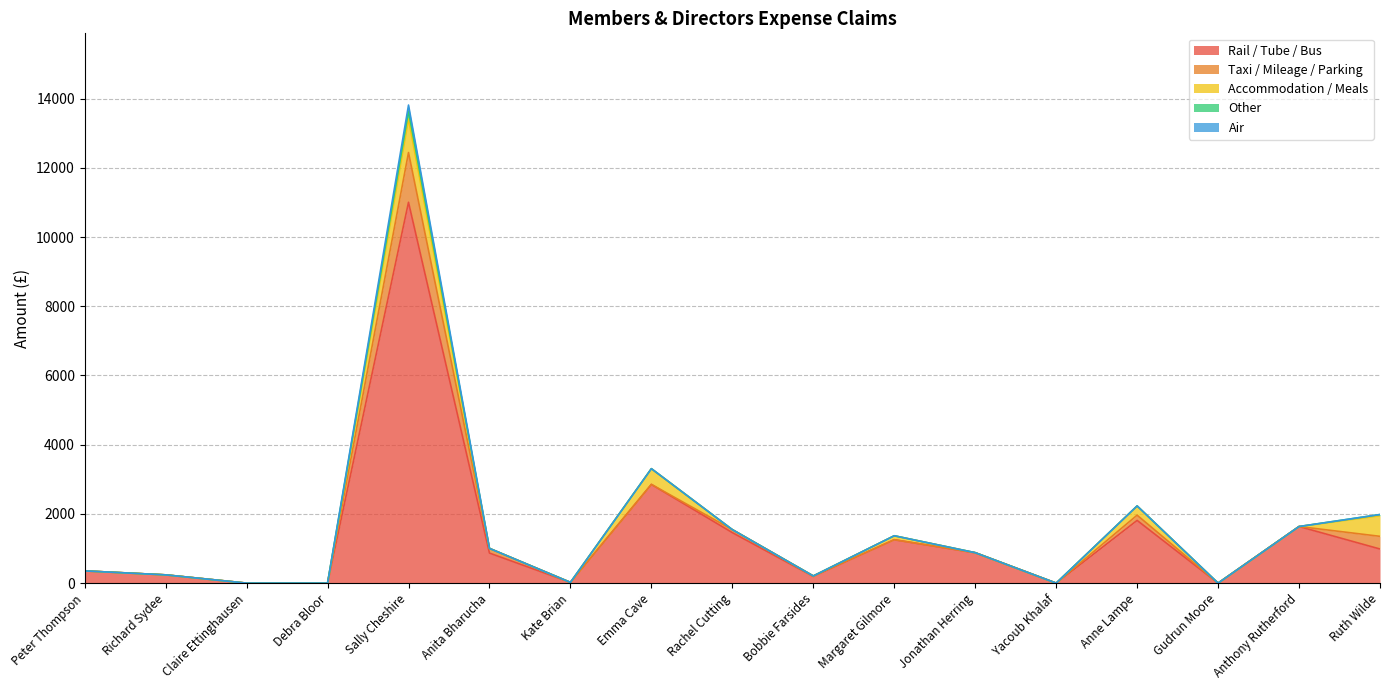

Which label corresponds to the largest value in the chart?

Sally Cheshire